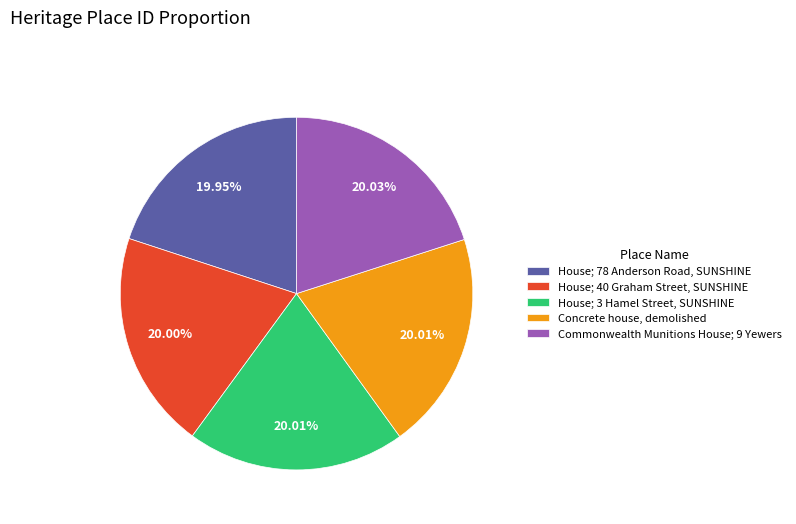

Is the sum of House; 78 Anderson Road, SUNSHINE and Concrete house, demolished greater than half?

No